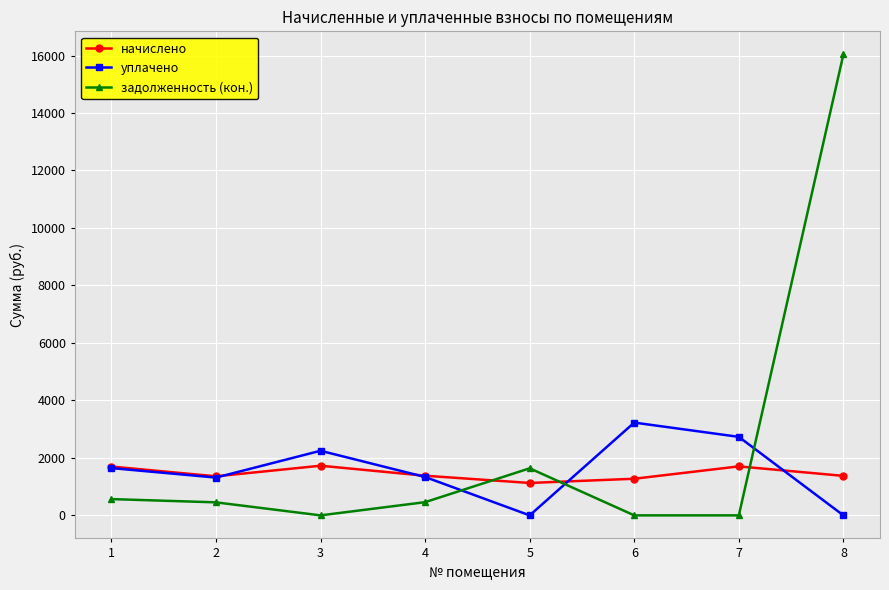

What is the maximum value shown in the chart?

16039.4